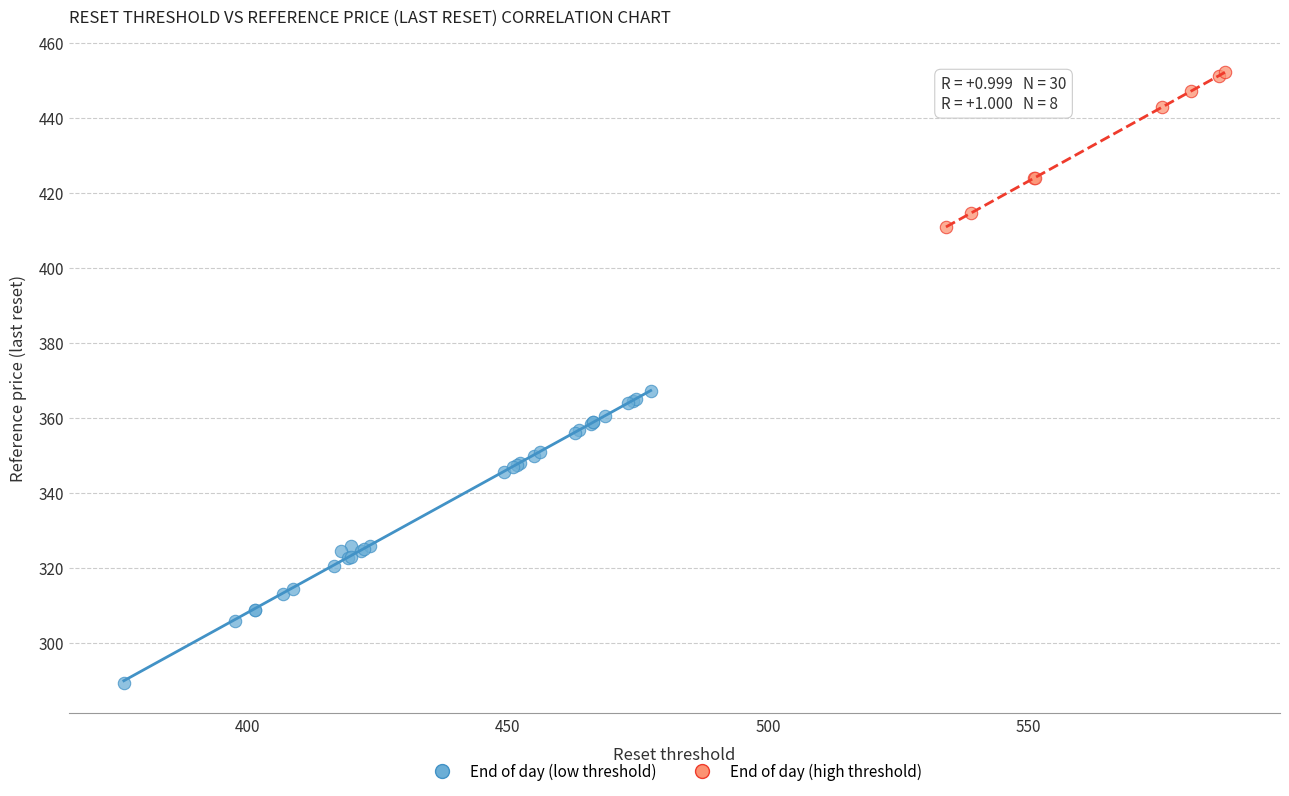

Which series reaches the minimum Y coordinate?

End of day (low threshold)